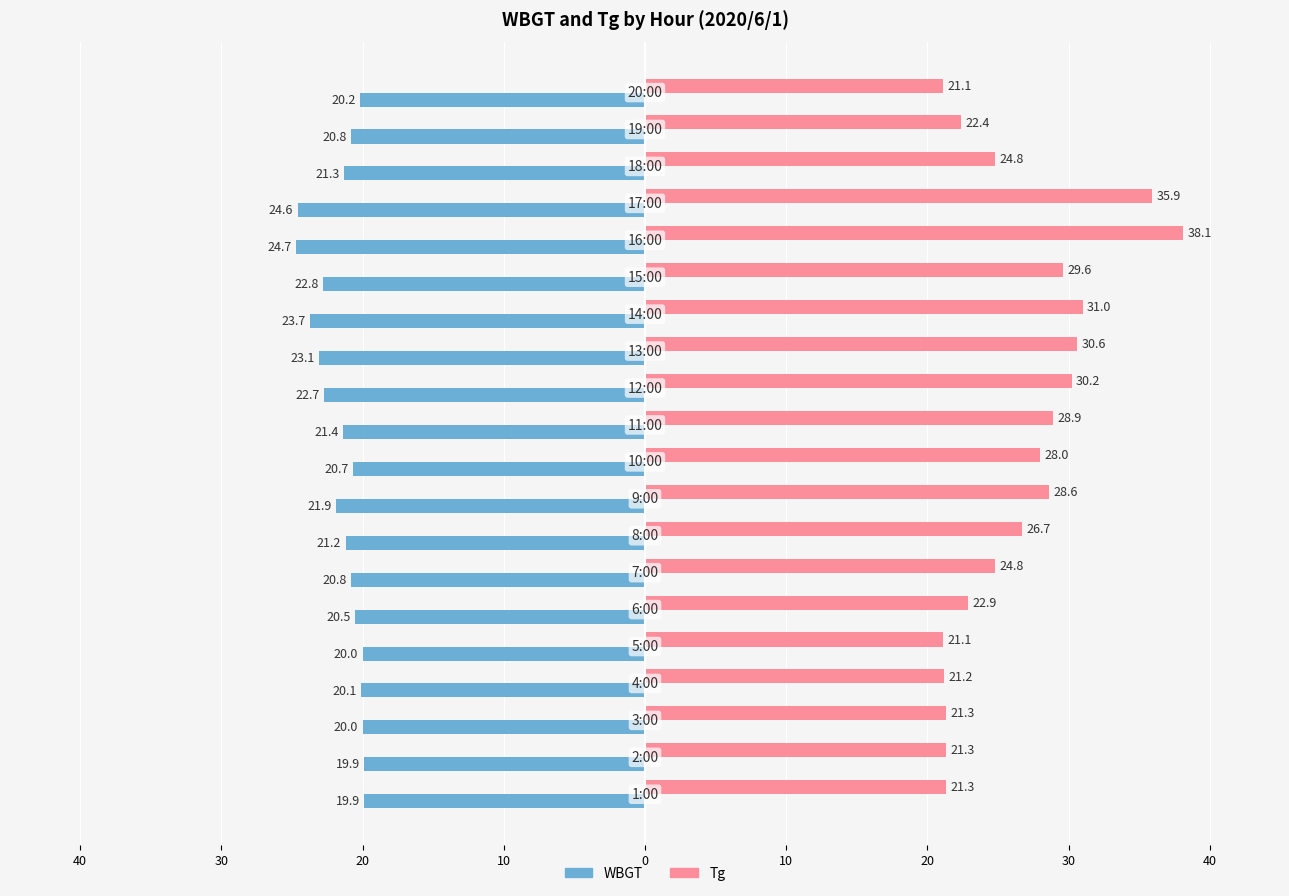

Reading left to right, list all the values displayed in this chart.

WBGT: -19.9	-19.9	-20.0	-20.1	-20.0	-20.5	-20.8	-21.2	-21.9	-20.7	-21.4	-22.7	-23.1	-23.7	-22.8	-24.7	-24.6	-21.3	-20.8	-20.2
Tg: 21.3	21.3	21.3	21.2	21.1	22.9	24.8	26.7	28.6	28.0	28.9	30.2	30.6	31.0	29.6	38.1	35.9	24.8	22.4	21.1